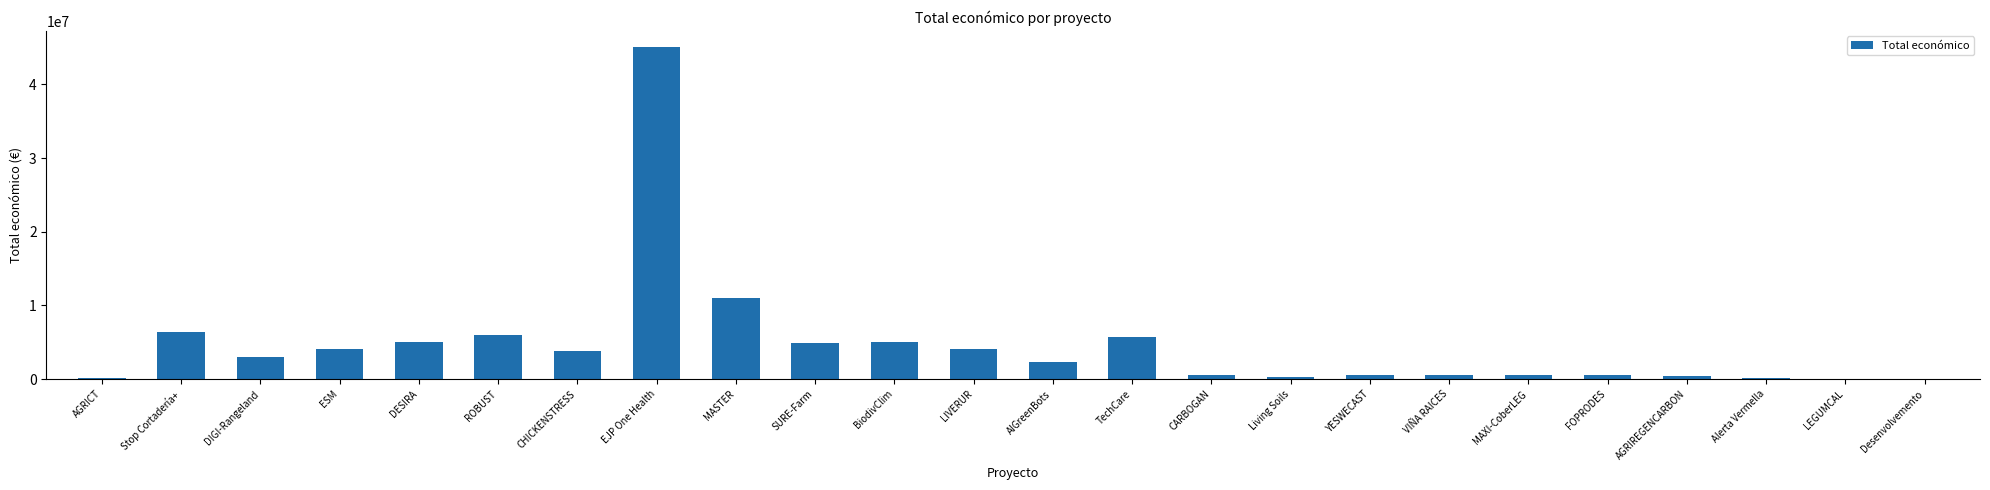

Between Desenvolvemento and ROBUST, which is larger?

ROBUST